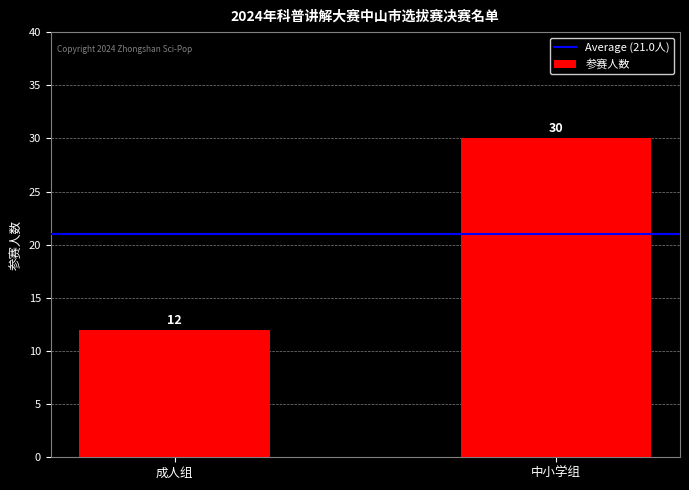

What value does the data have at 成人组, to the nearest 5?

10